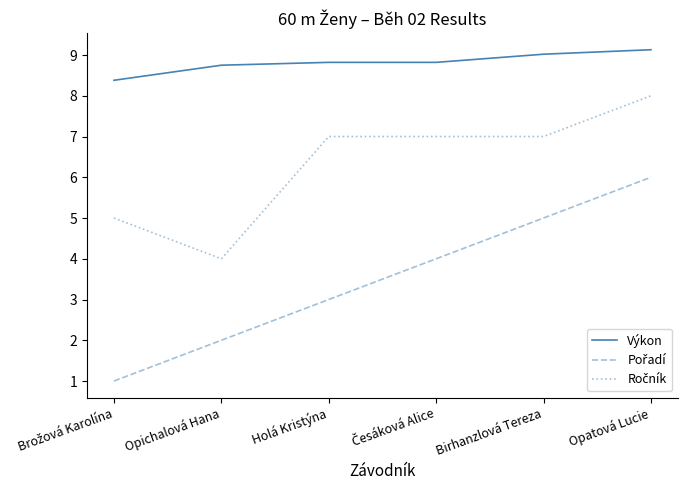

At which category is the sum across all series the highest?

Opatová Lucie